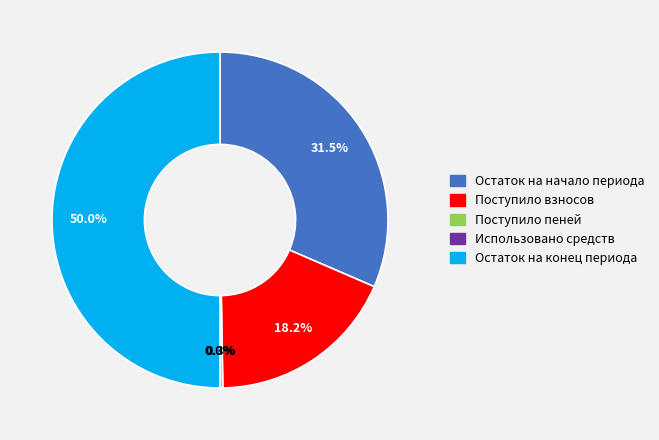

What is the largest slice in the pie chart?

Остаток на конец